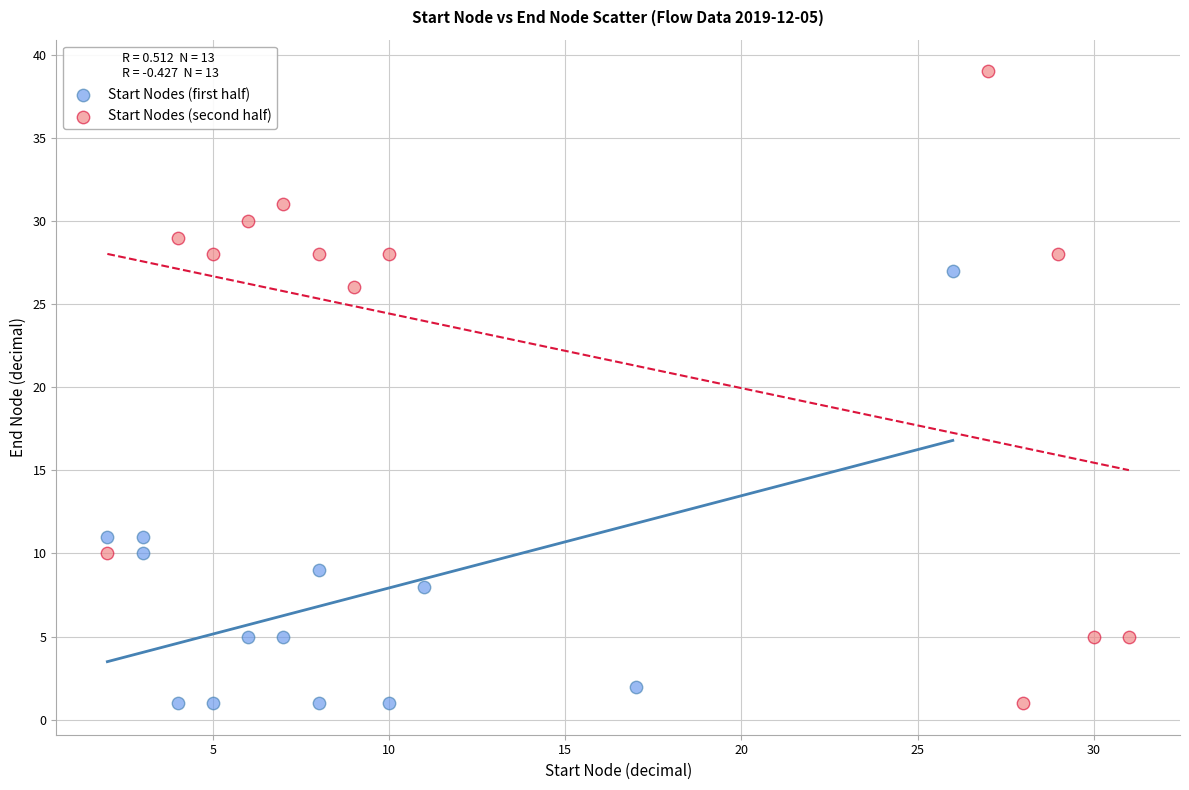

What are all the series names shown in the legend?

Start Nodes (first half), Start Nodes (second half)